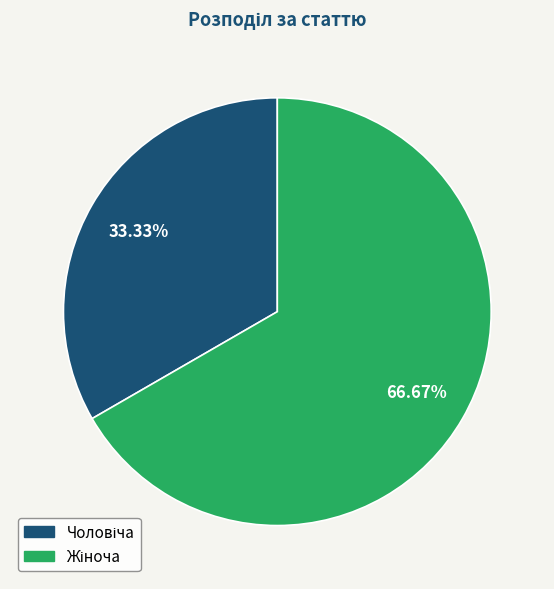

Approximately how many times larger is the value at Чоловіча compared to Жіноча?

0.5